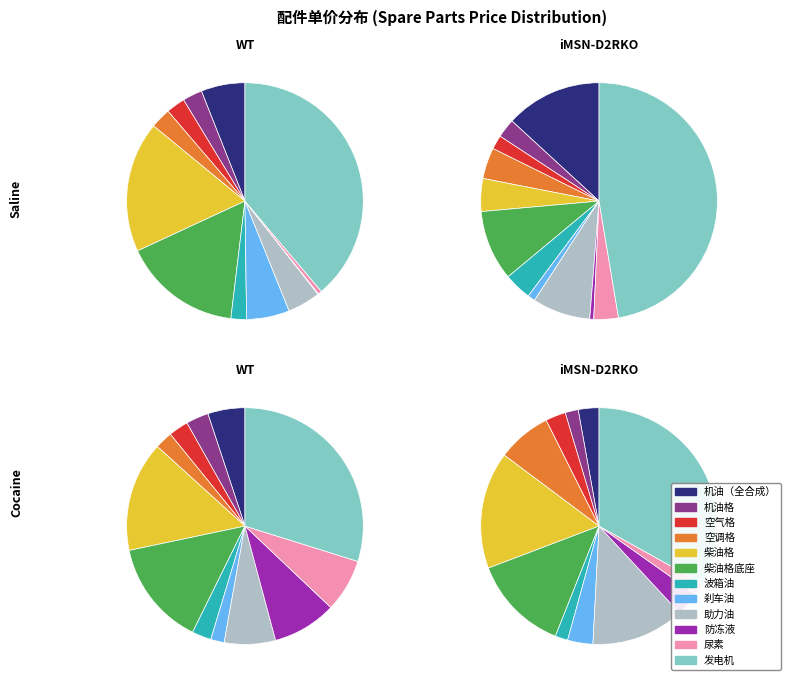

The 刹车油 slice represents 1% of the pie. True or false?

False